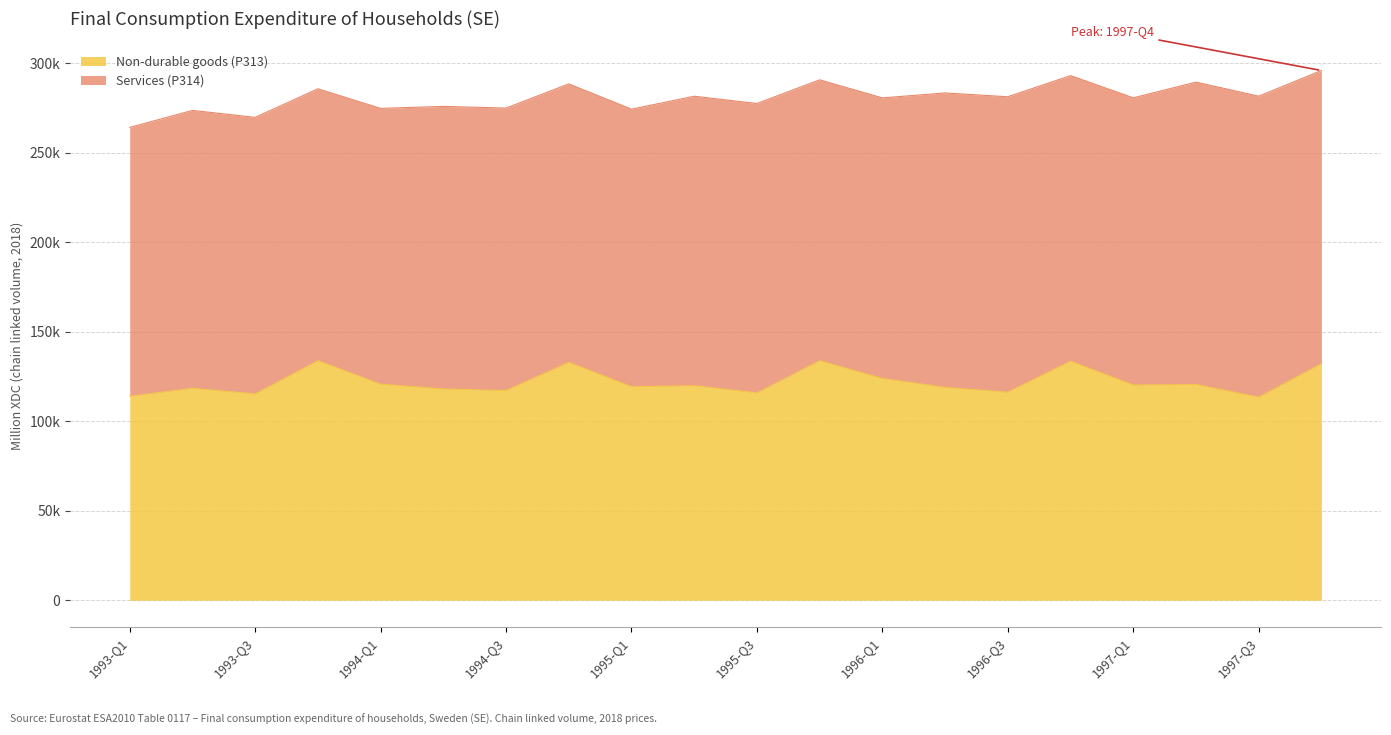

Is it true that the value at 1996-Q1 is 171986?

False